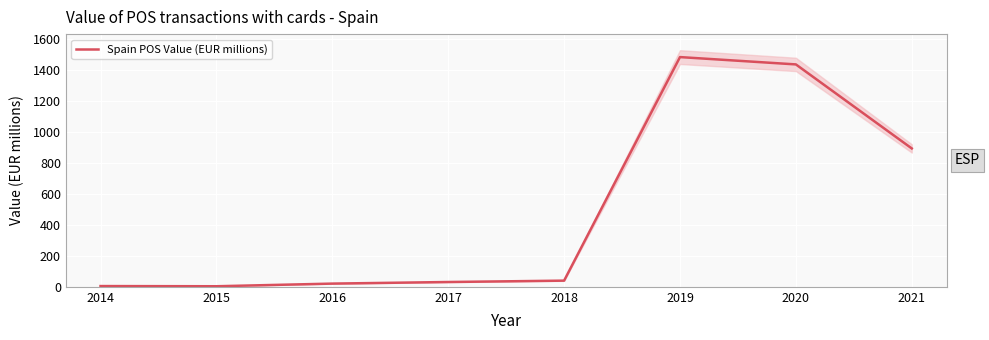

Approximately how many times larger is the value at 2016 compared to 2017?

0.7